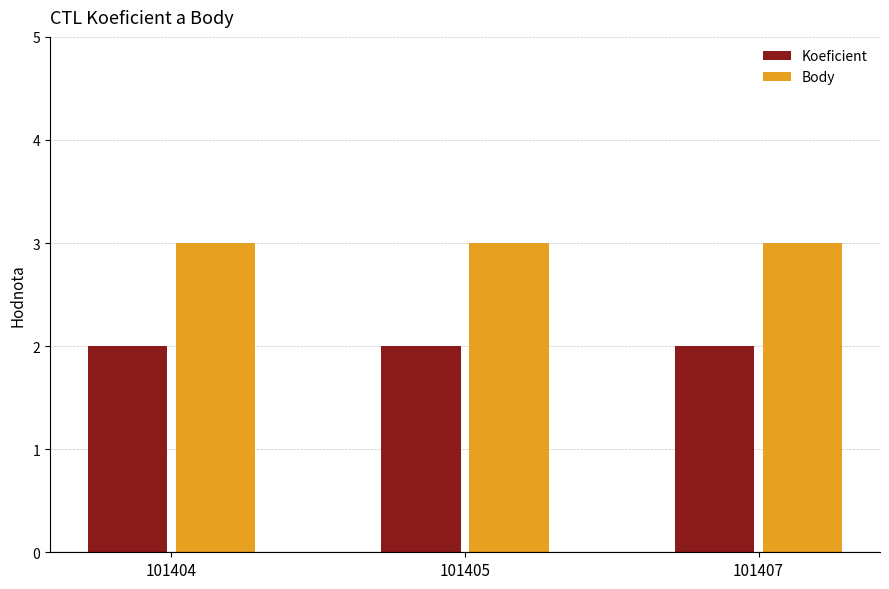

How many bars are there in total?

6